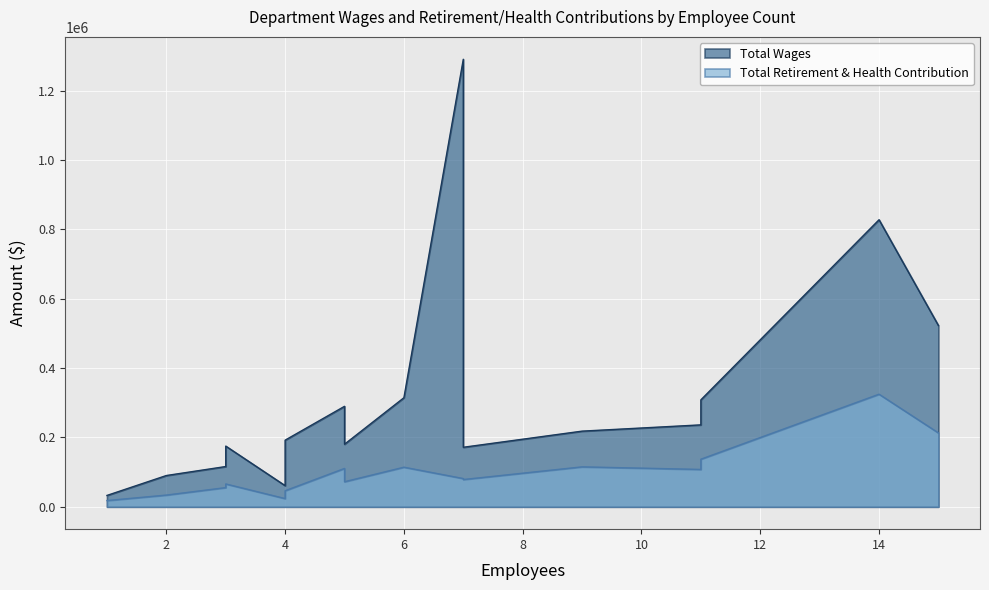

What is the average value of the Total Wages series?

314111.5